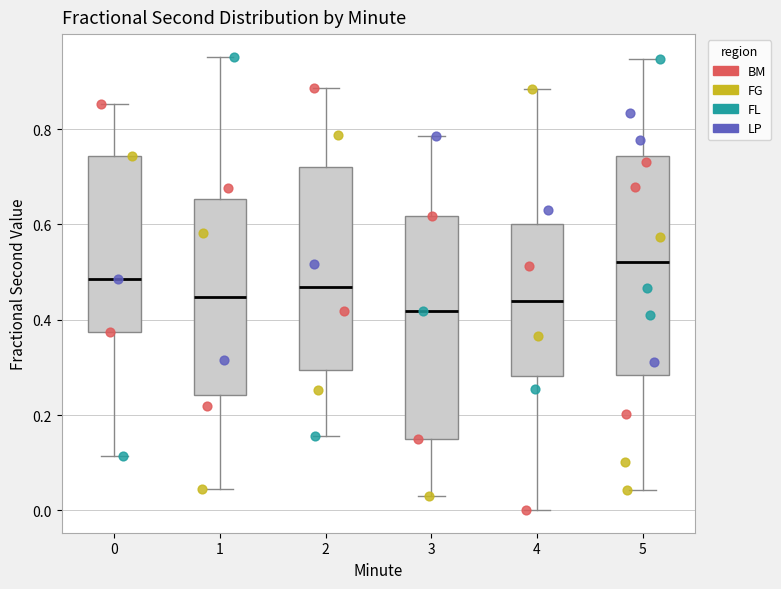

Reading left to right, transcribe this box plot: for each box, give where its median line is, the range the box spans, and where its two whiskers end, as read against the y-axis. The values are not printed on the chart, so give them approximately, as read against the axis.

0: median 0.48, box 0.38 to 0.74, whiskers 0.12 to 0.86
1: median 0.44, box 0.24 to 0.66, whiskers 0.04 to 0.96
2: median 0.46, box 0.30 to 0.72, whiskers 0.16 to 0.88
3: median 0.42, box 0.16 to 0.62, whiskers 0.04 to 0.78
4: median 0.44, box 0.28 to 0.60, whiskers 0.00 to 0.88
5: median 0.52, box 0.28 to 0.74, whiskers 0.04 to 0.94